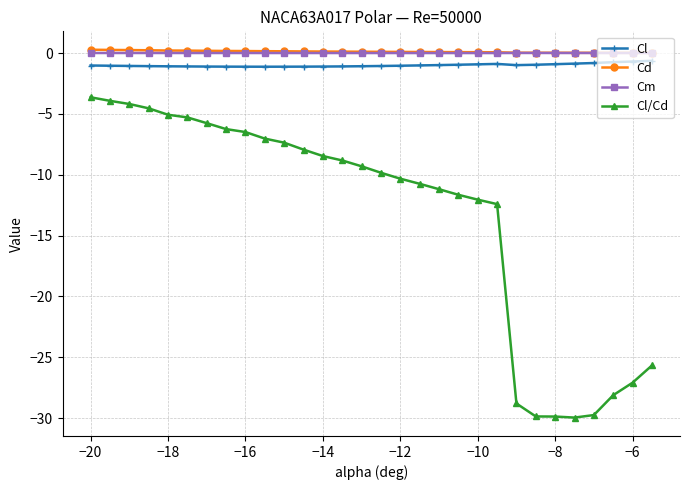

Does the chart have visible grid lines?

Yes